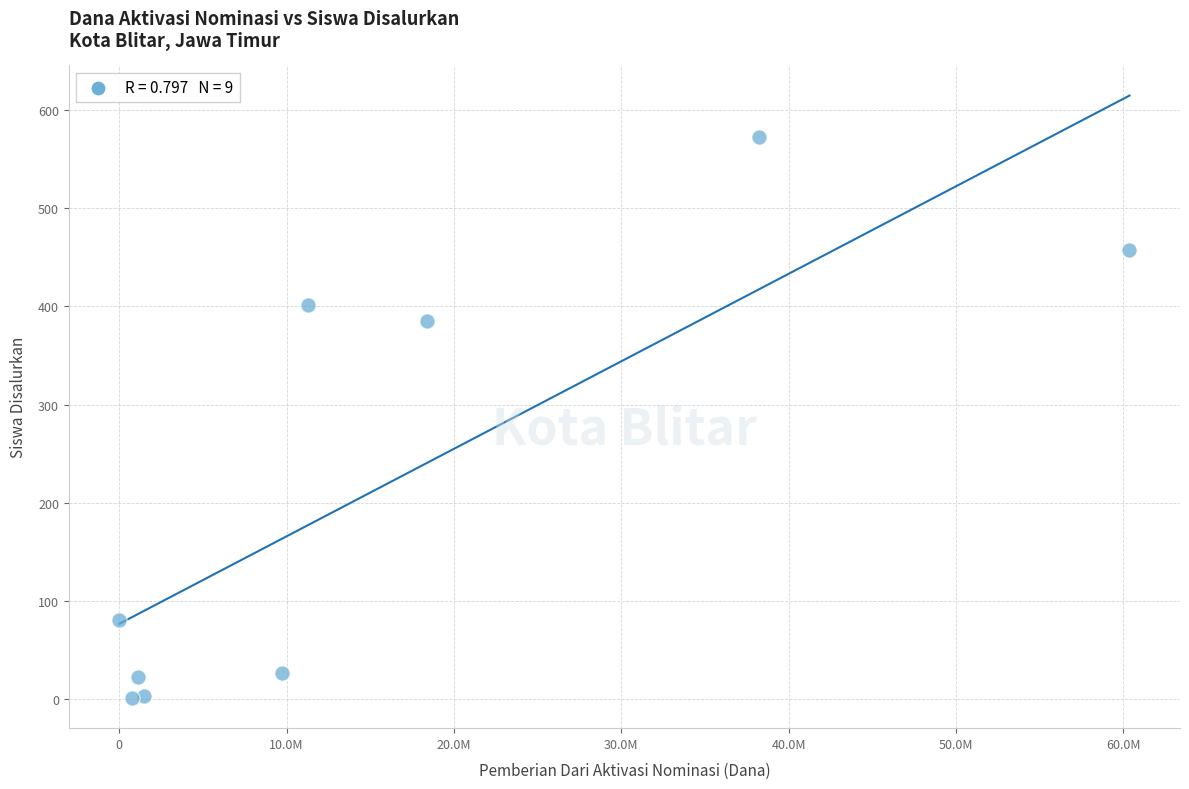

What is the average X value?

15708333